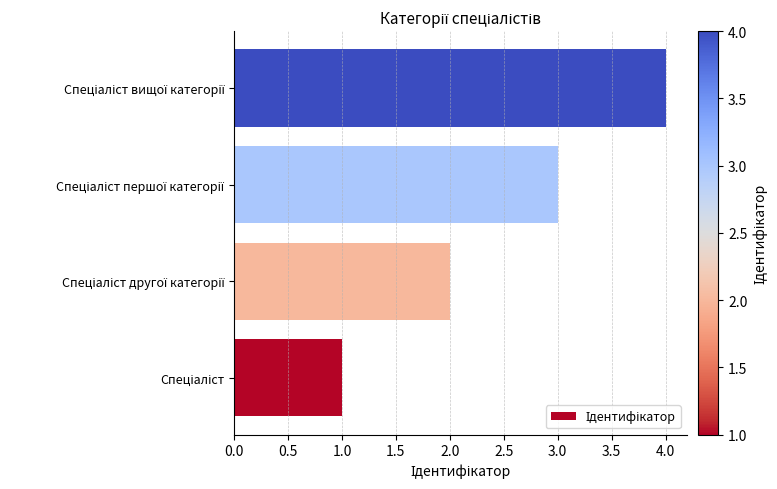

What is the sum of all values?

10